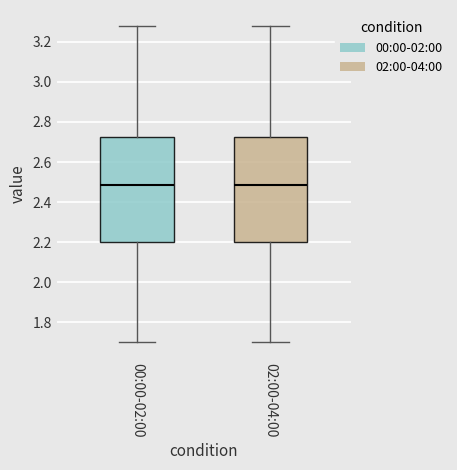

Reading left to right, read every box against the y-axis: the position of its median line, the range the box covers, and the ends of its whiskers. The values are not printed on the chart, so give them approximately, as read against the axis.

00:00-02:00: median 2.48, box 2.20 to 2.72, whiskers 1.70 to 3.28
02:00-04:00: median 2.48, box 2.20 to 2.72, whiskers 1.70 to 3.28